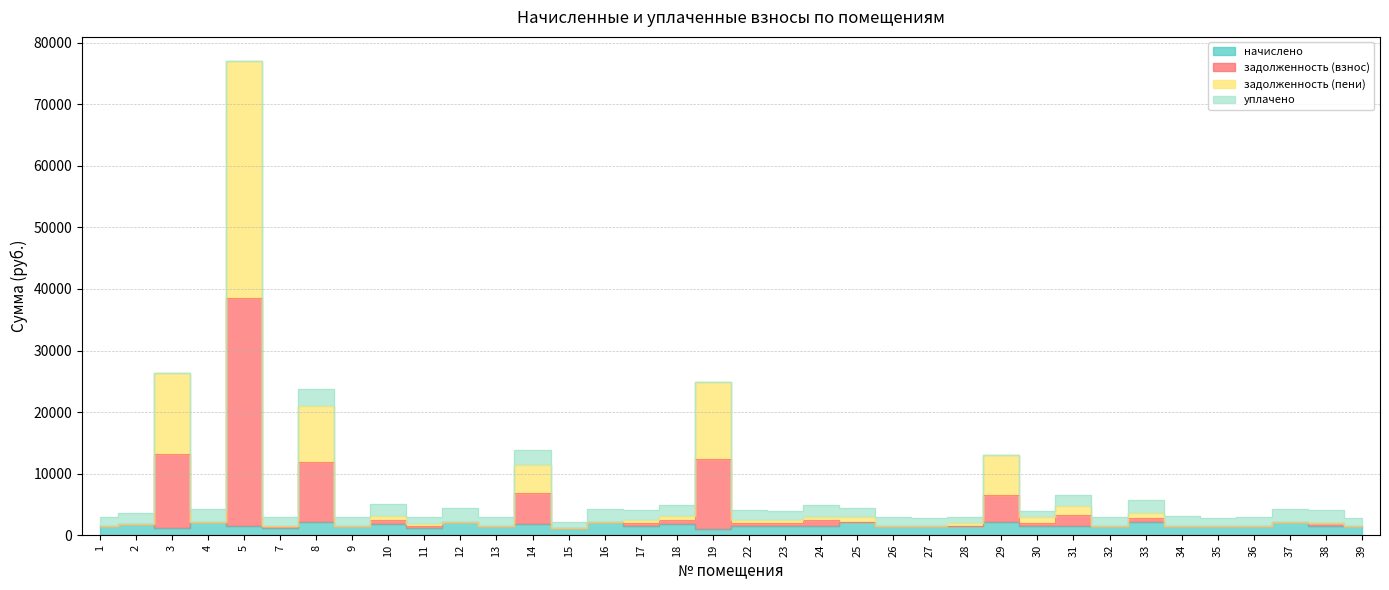

True or false: начислено has a value of 1211.8 at 14.

False